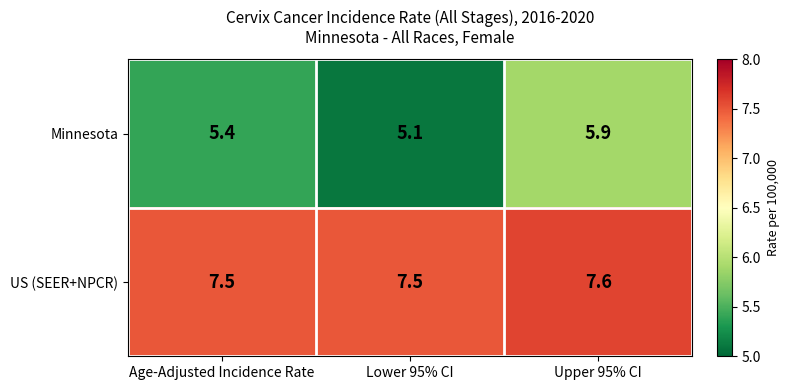

Is it true that US (SEER+NPCR) equals 7.5 at Age-Adjusted Incidence Rate?

True